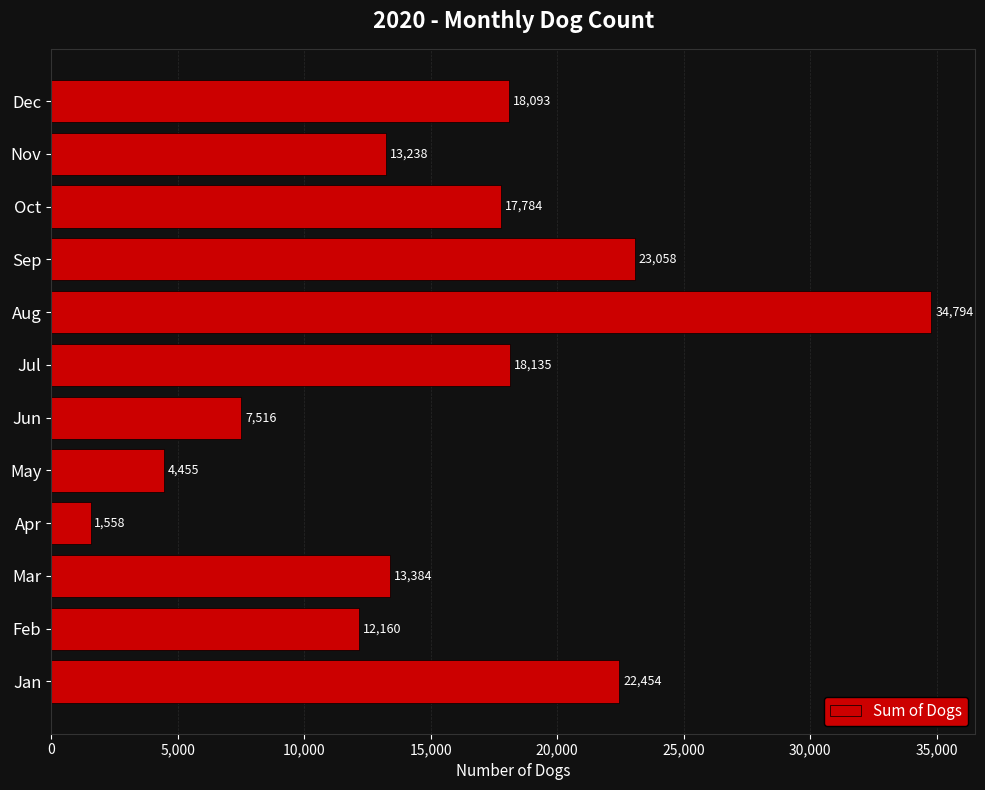

What is the difference between the maximum and minimum values?

33236